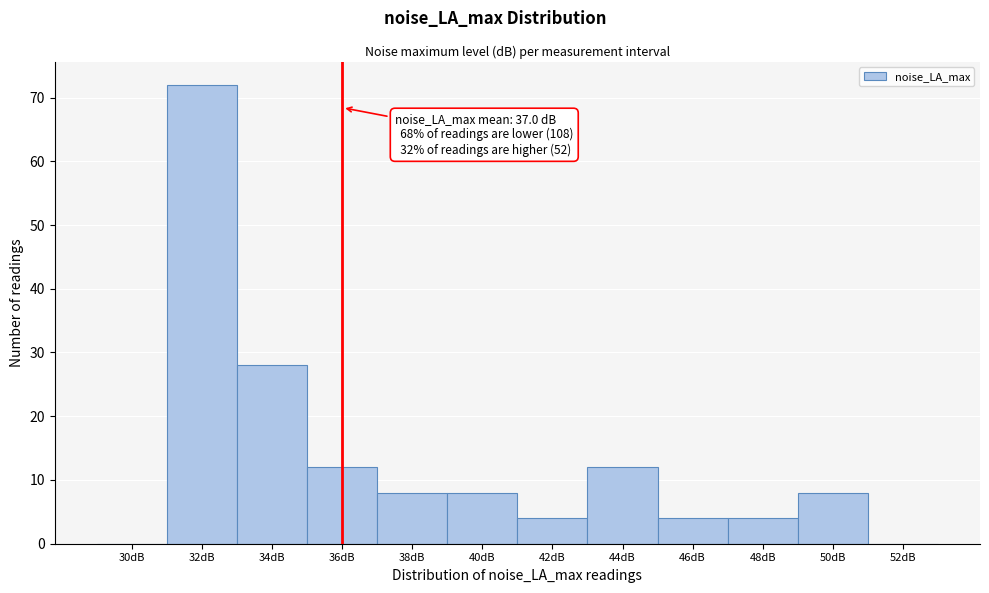

Reading left to right, transcribe all the data shown in this chart.

30dB=0	32dB=72	34dB=28	36dB=12	38dB=8	40dB=8	42dB=4	44dB=12	46dB=4	48dB=4	50dB=8	52dB=0